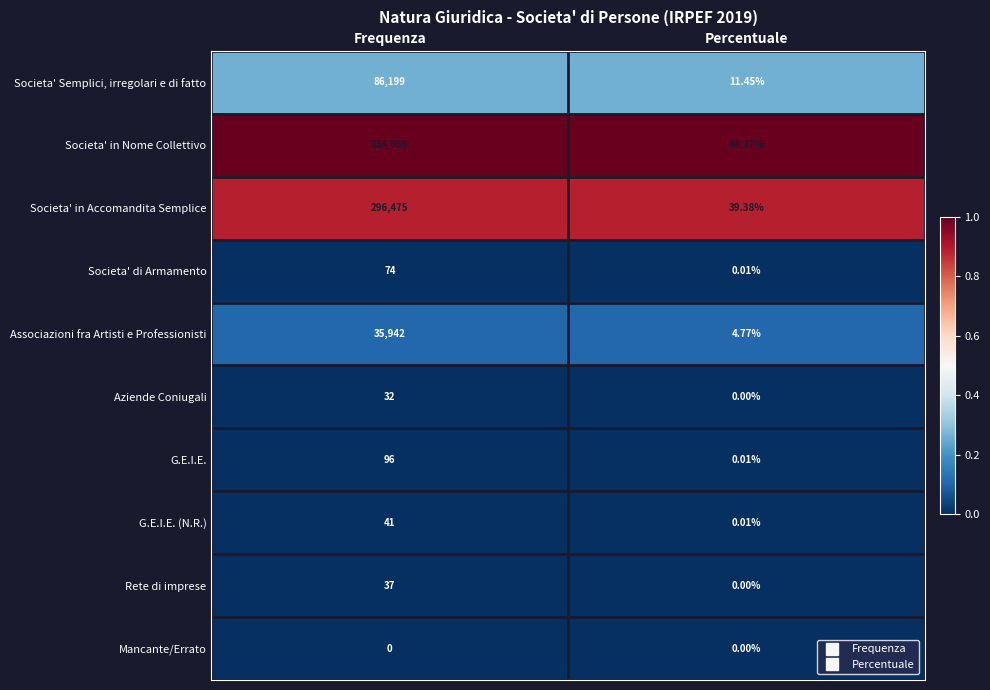

List the series in order of their peak value, highest first.

Societa' in Nome Collettivo, Societa' in Accomandita Semplice, Societa' Semplici, irregolari e di fatto, Associazioni fra Artisti e Professionisti, G.E.I.E., Societa' di Armamento, G.E.I.E. (N.R.), Rete di imprese, Aziende Coniugali, Mancante/Errato